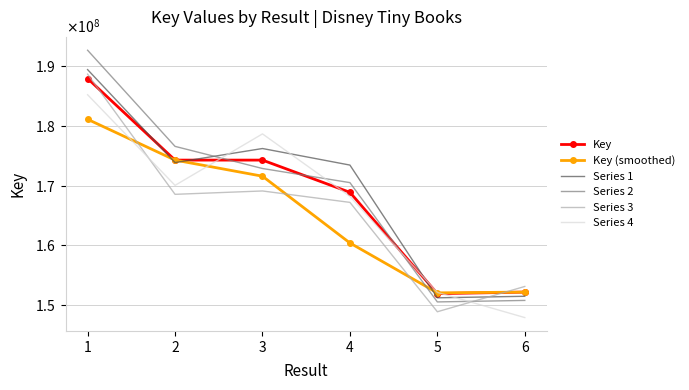

True or false: Key (smoothed) has more than 0 interior local peaks.

False